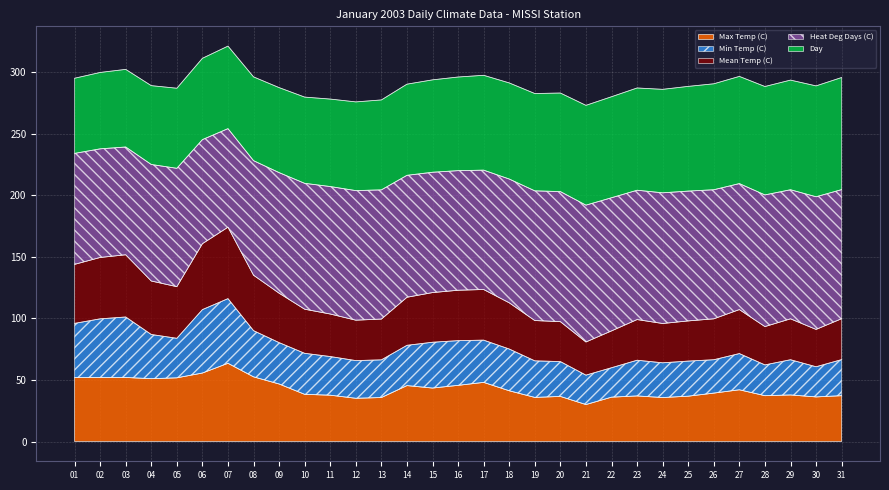

What is the value of the Max Temp (C) point at the 24th from the left?

35.7